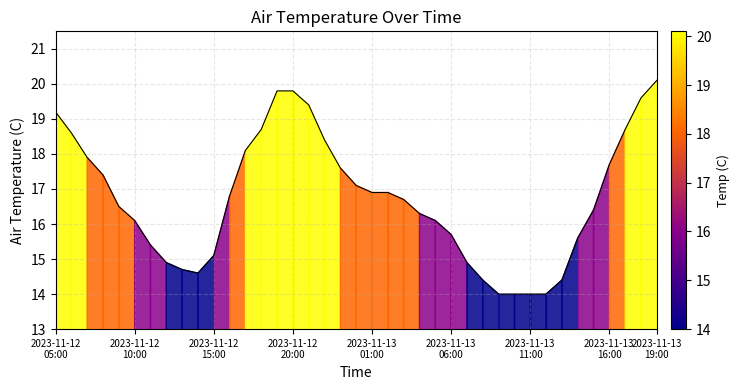

How many data points are above 16?

25